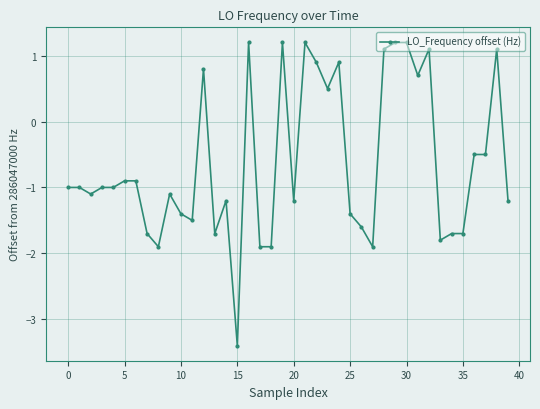

True or false: there are more than 2 points higher than both neighbors.

True